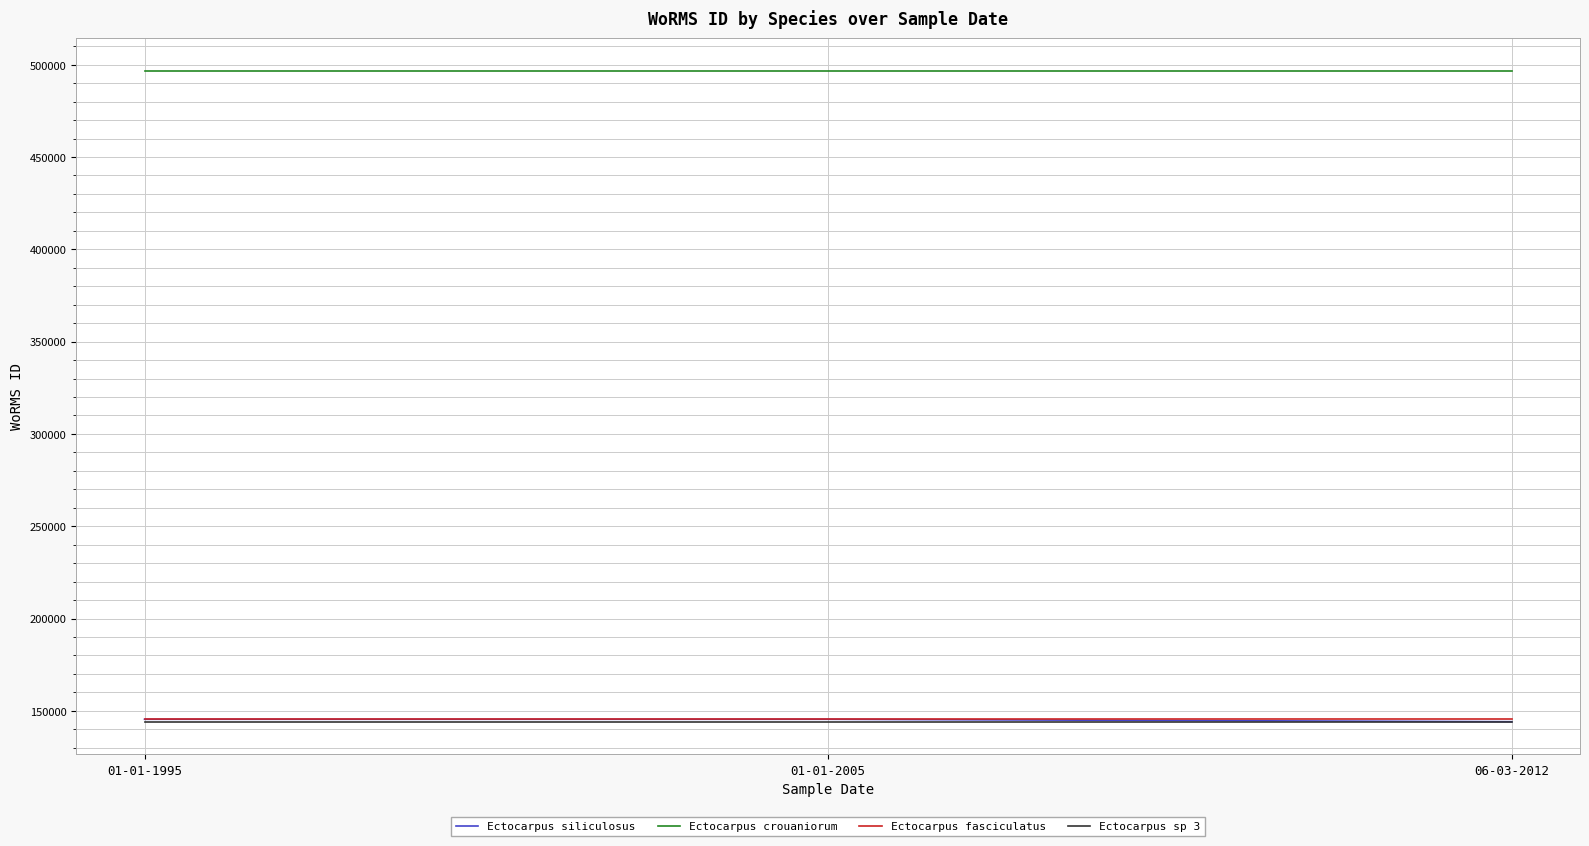

What is the total value across all series at 01-01-2005?

931741